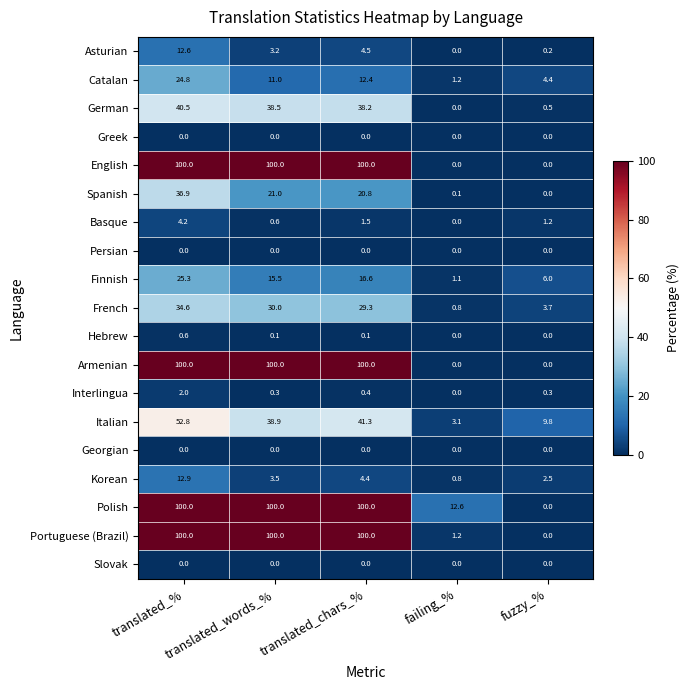

What is the sum of all Catalan values?

53.8